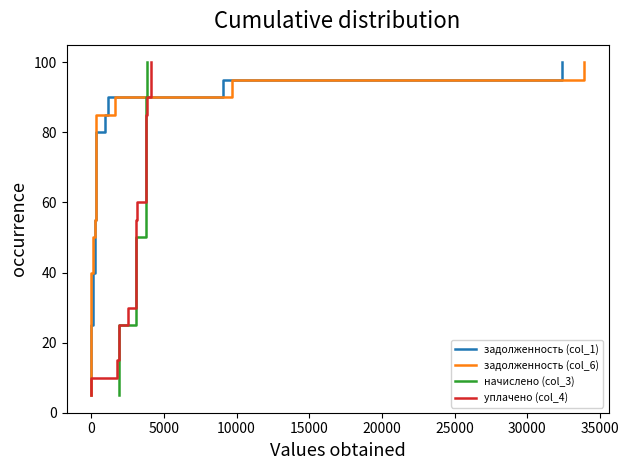

What is the minimum value shown in the chart?

5.0